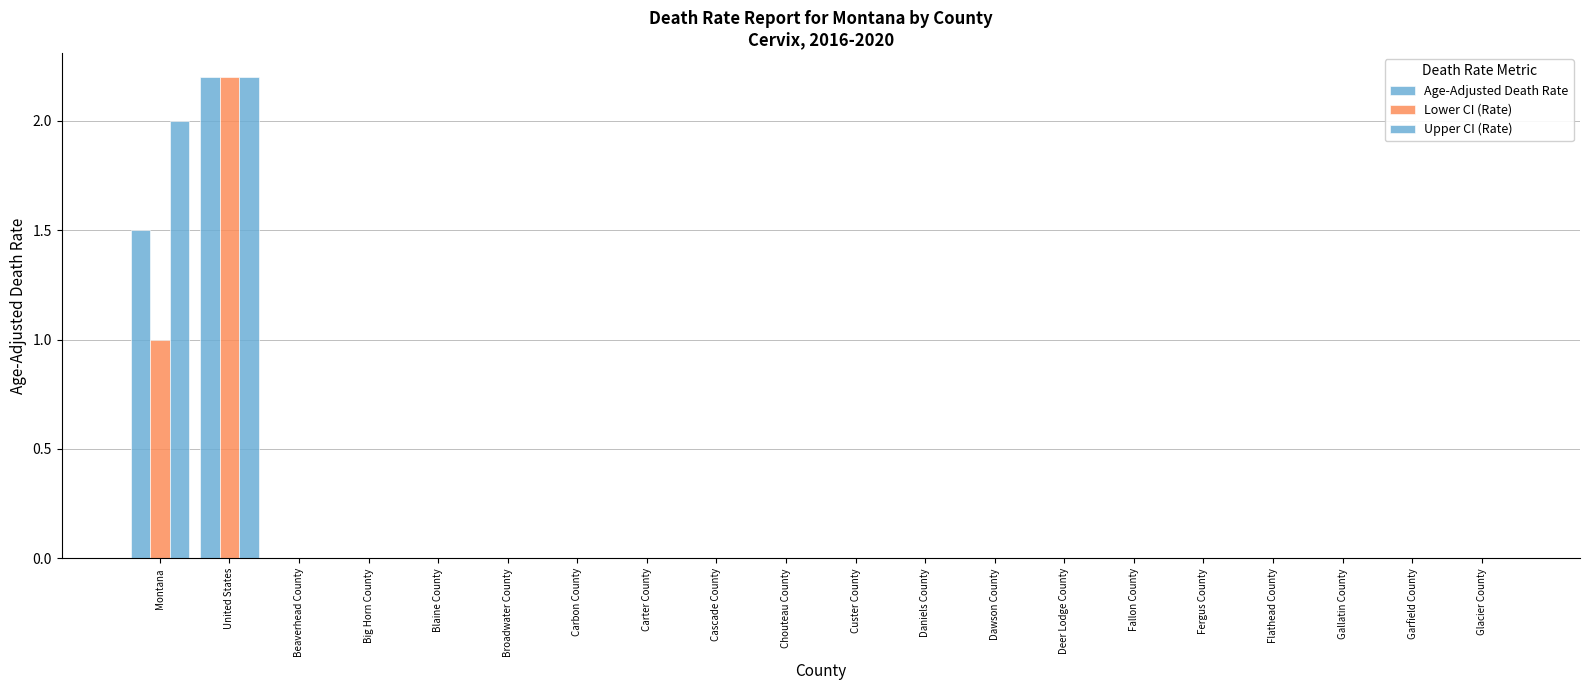

What is the average value of the Lower CI (Rate) series?

0.2